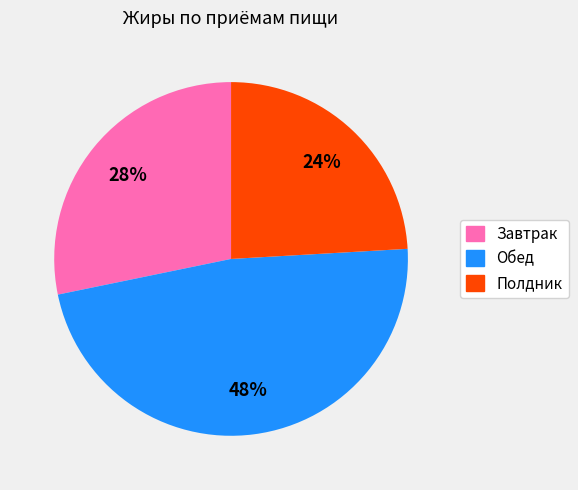

Approximately how many times larger is the value at Завтрак compared to Обед?

0.6